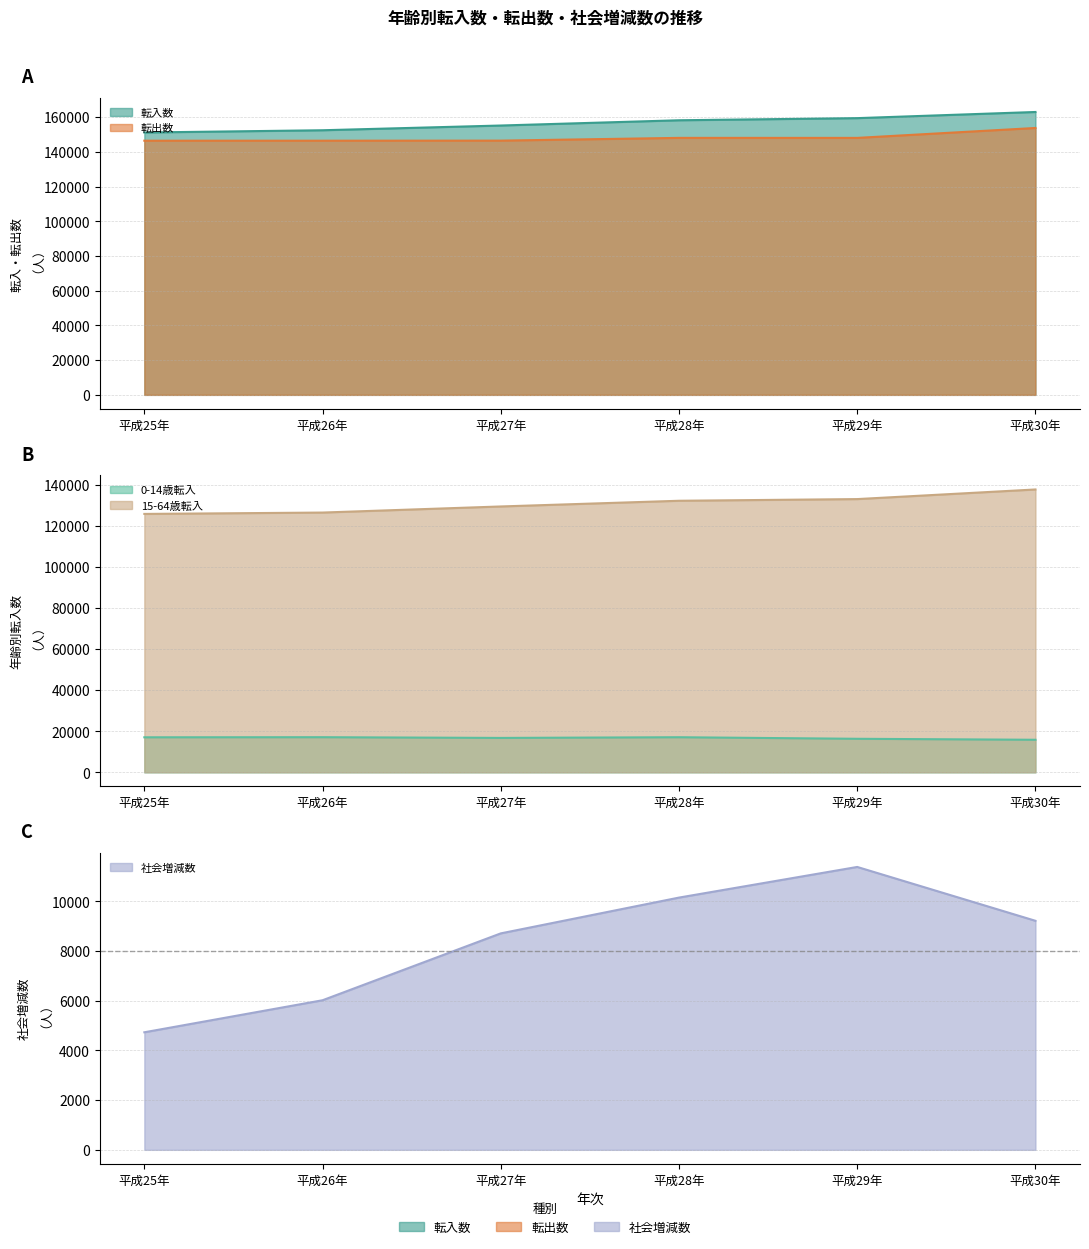

How many interior local peaks does the 社会増減数 series have?

1